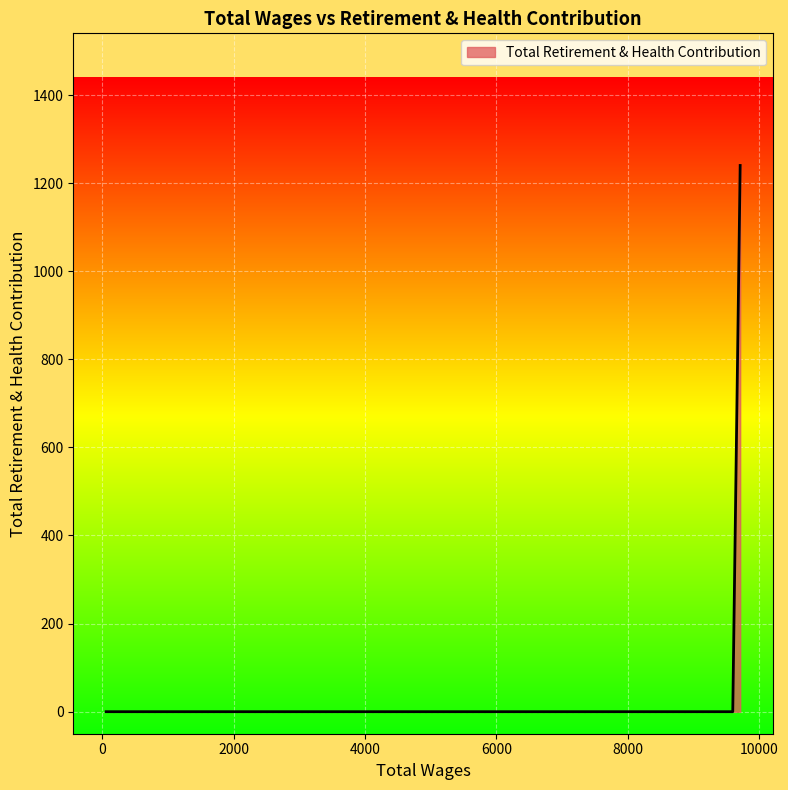

What is the greatest value displayed?

1240